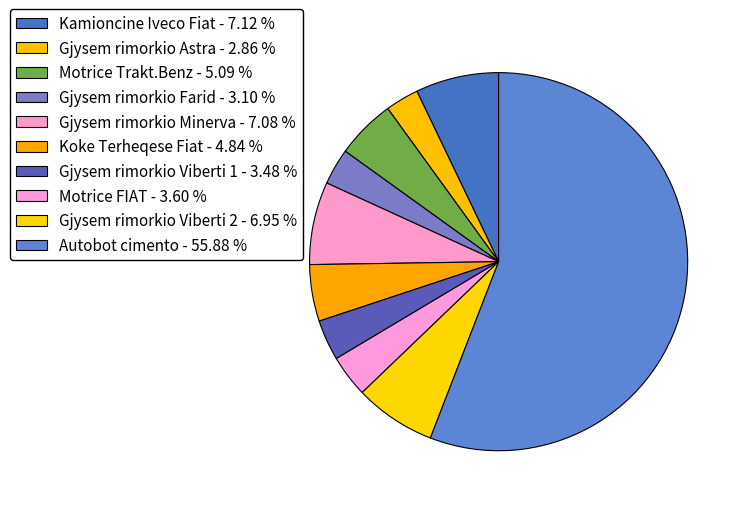

True or false: Gjysem rimorkio Astra accounts for 3% of the total.

True